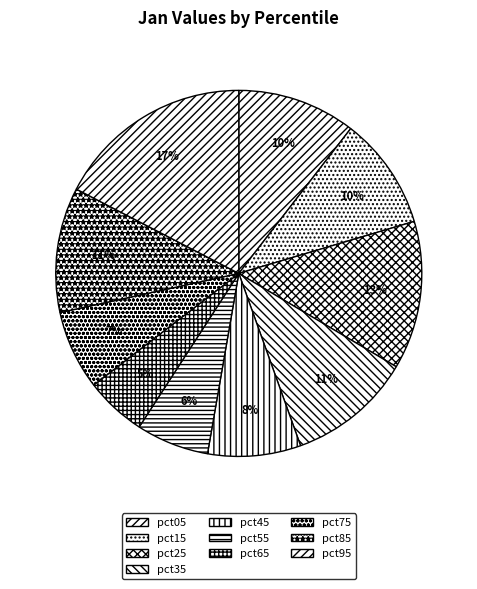

Which category has the biggest portion of the pie?

pct95